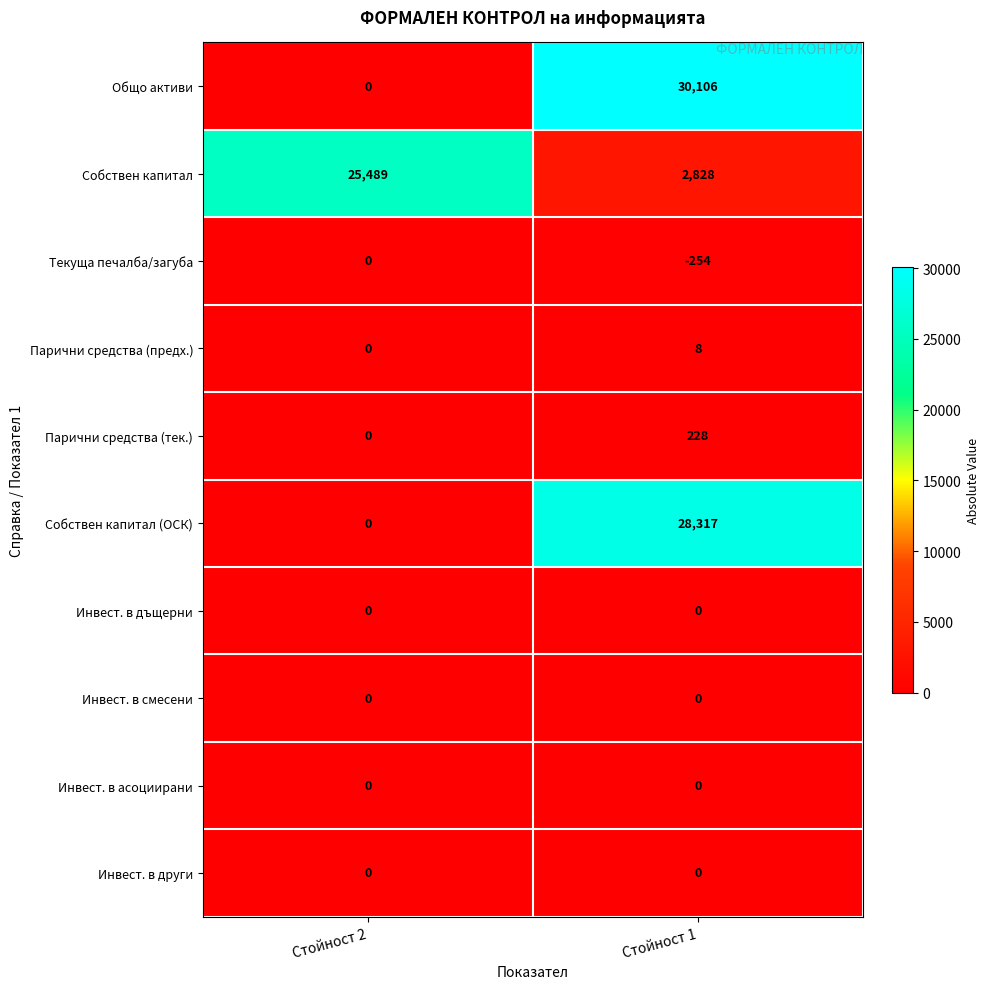

At which category is the sum across all series the highest?

Стойност 1